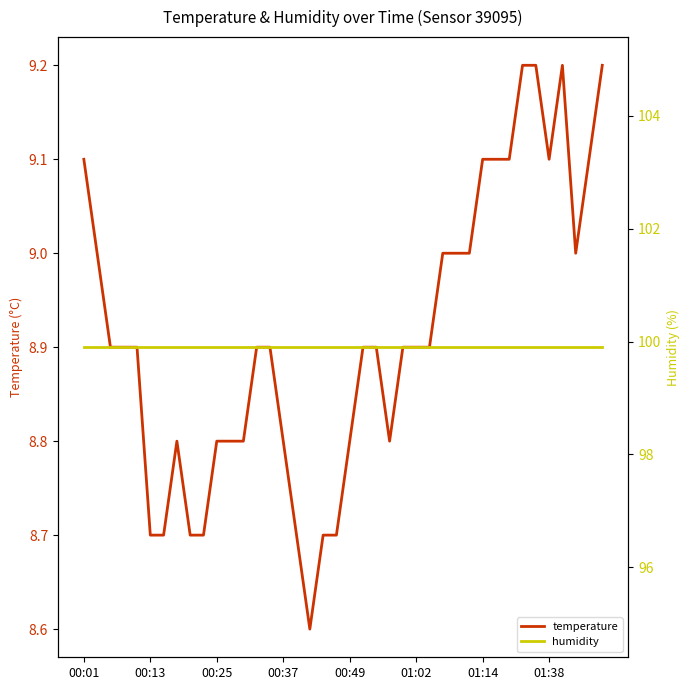

How many temperature values are between 8 and 9?

30